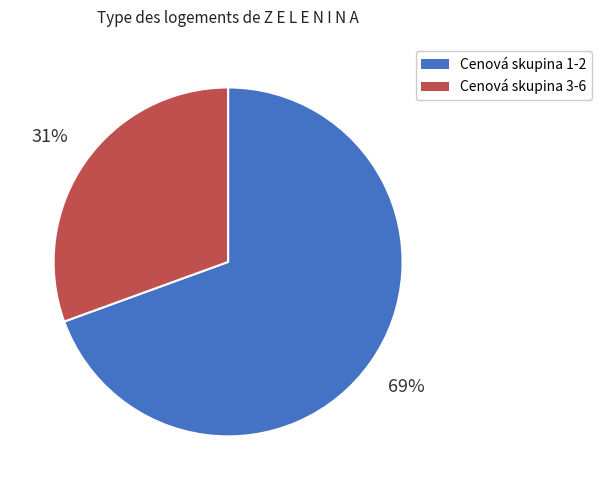

Does any single category account for the majority?

Yes